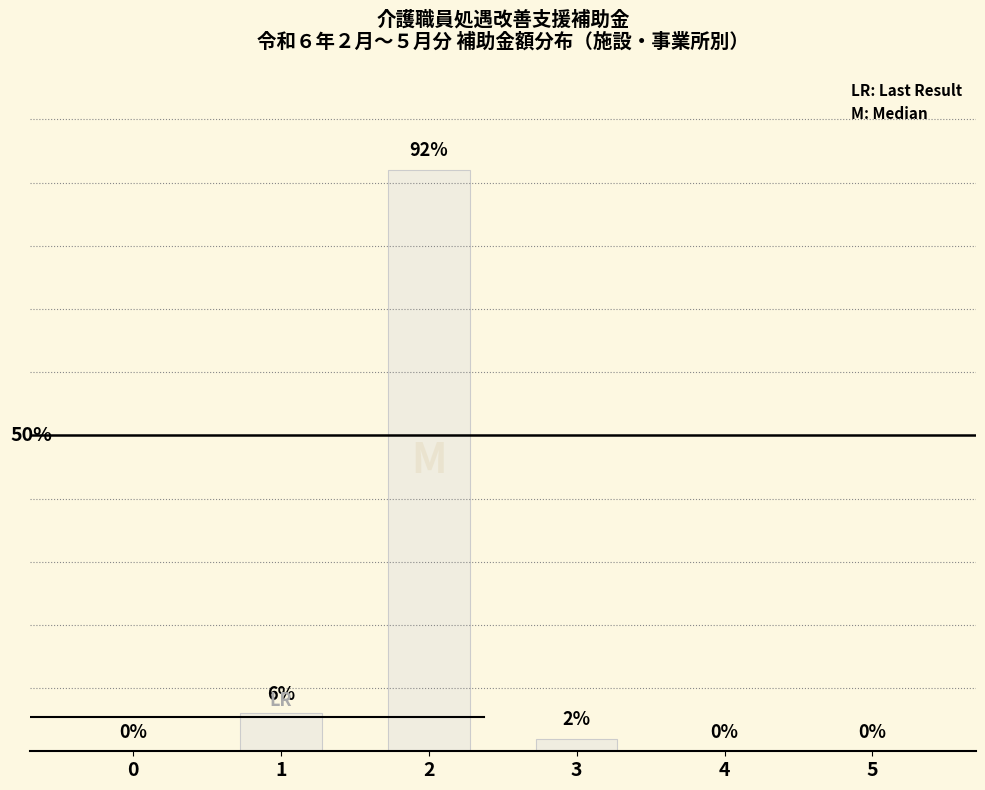

What is the ratio of the value at 3 to the value at 1?

0.3